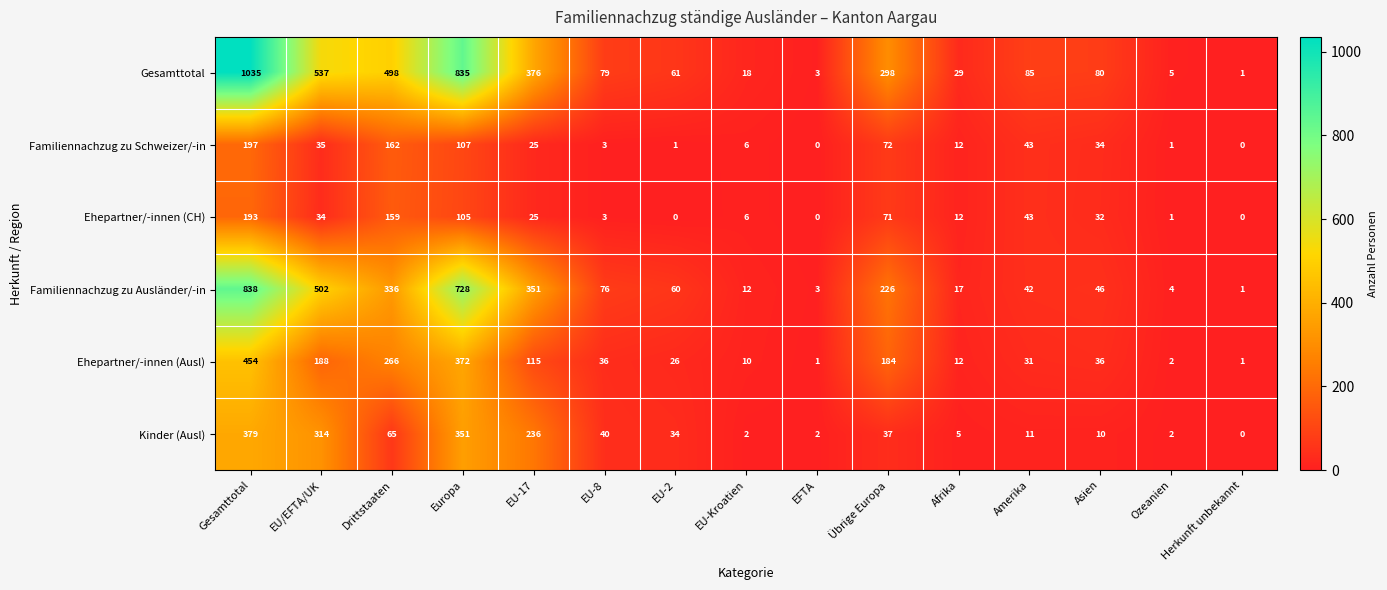

What is the spread (max minus min) of values at Ozeanien?

4